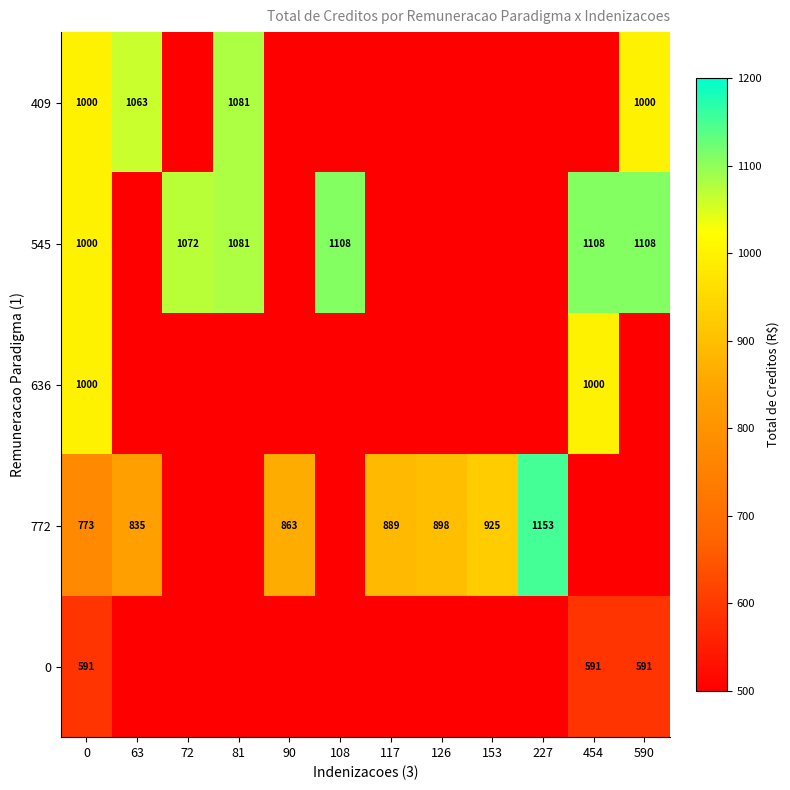

Is it true that 409 equals 1000 at 0?

True